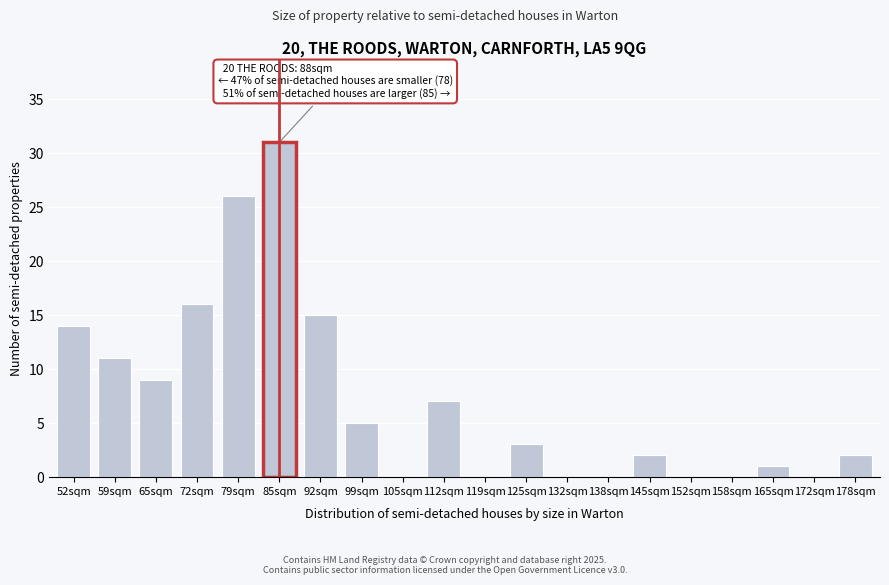

Reading left to right, list all the values displayed in this chart.

52sqm=14	59sqm=11	65sqm=9	72sqm=16	79sqm=26	85sqm=31	92sqm=15	99sqm=5	105sqm=0	112sqm=7	119sqm=0	125sqm=3	132sqm=0	138sqm=0	145sqm=2	152sqm=0	158sqm=0	165sqm=1	172sqm=0	178sqm=2